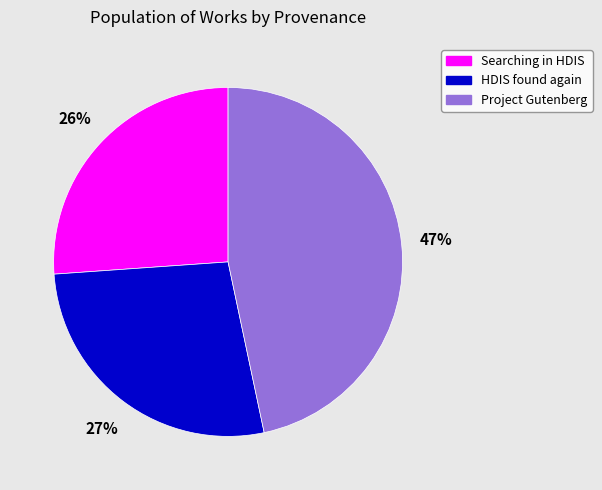

How many segments does this pie chart have?

3